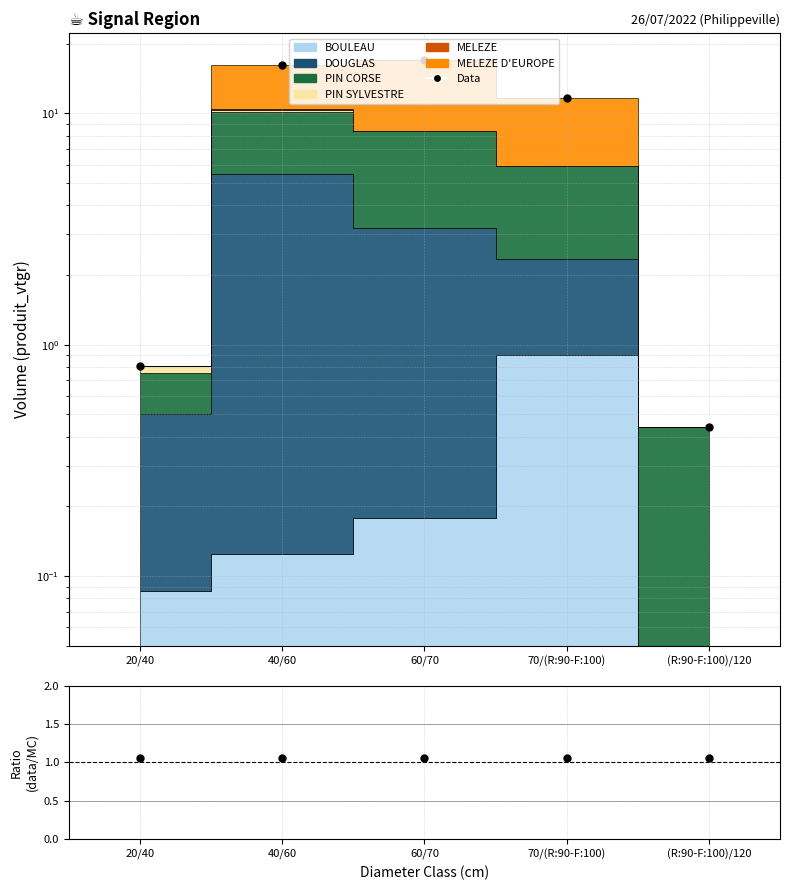

True or false: Data has a value of 11.6 at 70/(R:90-F:100).

True